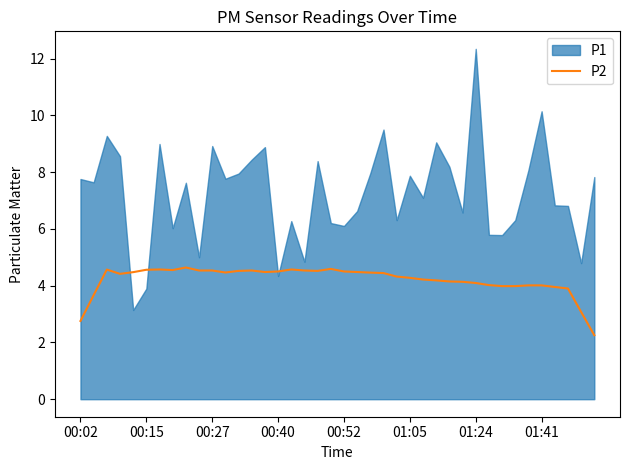

What is the maximum value for P2?

4.6